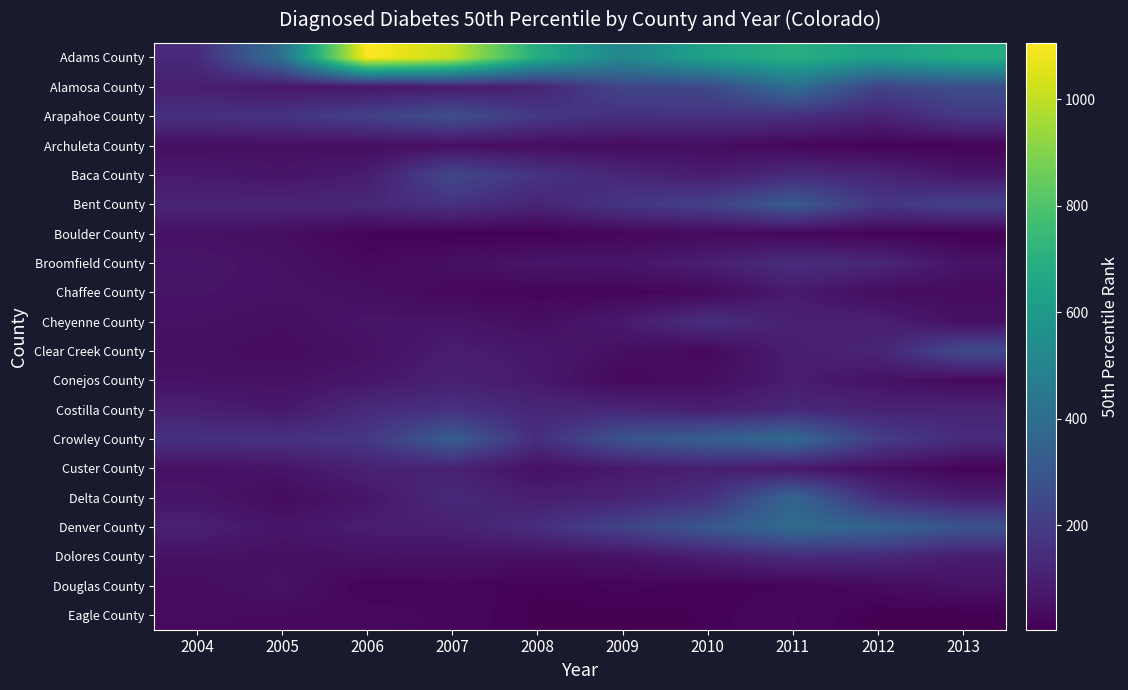

Which series has the largest range (max minus min)?

Adams County